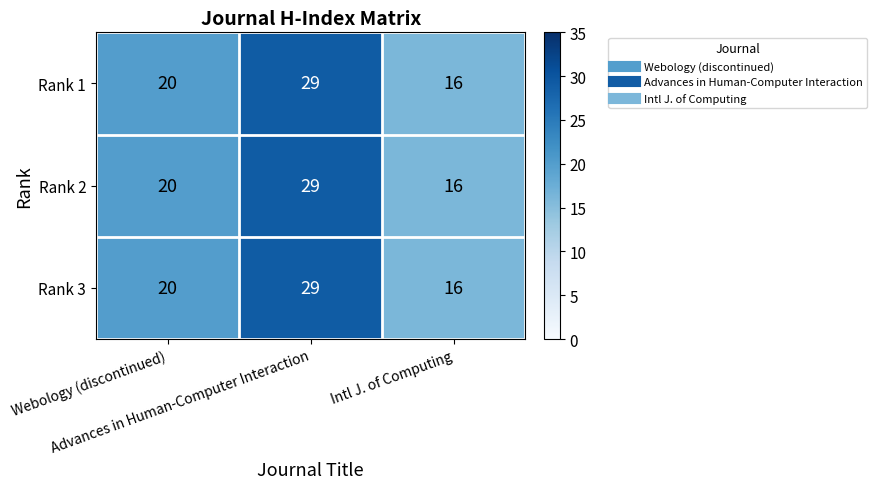

What is the sum of all Rank 1 values?

65